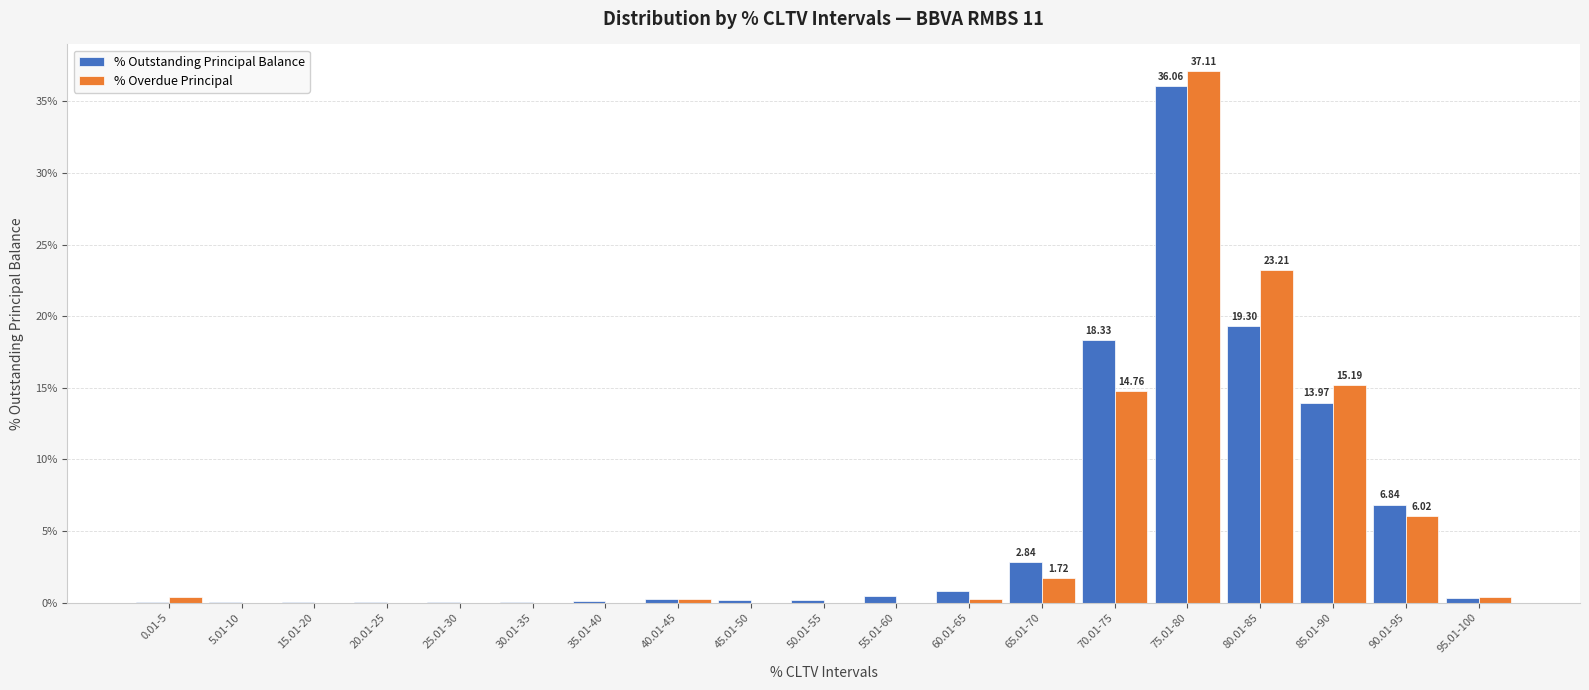

What is the total value across all series at 70.01-75?

33.1